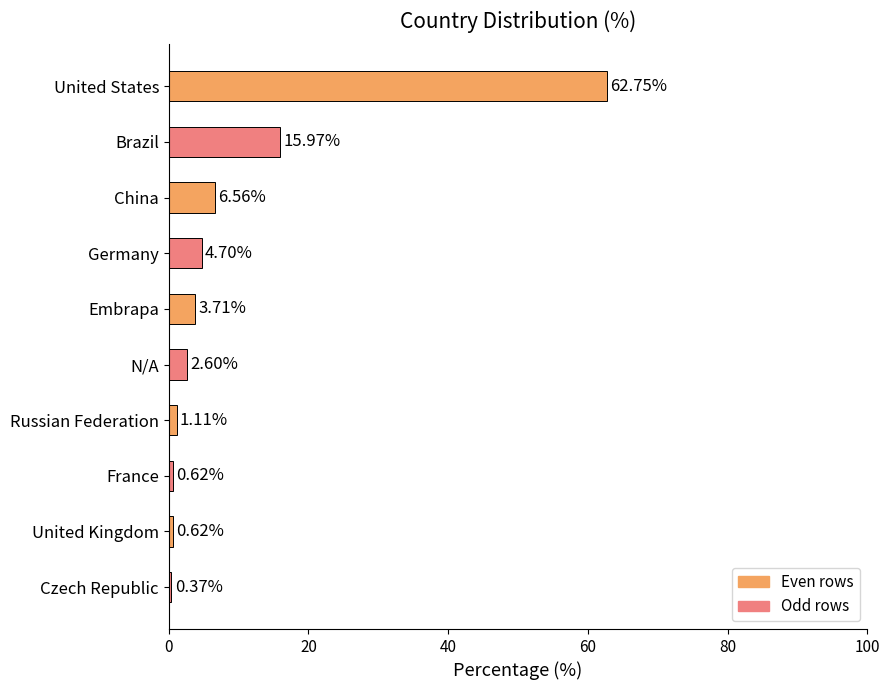

What is the difference between the maximum and second lowest values?

62.1